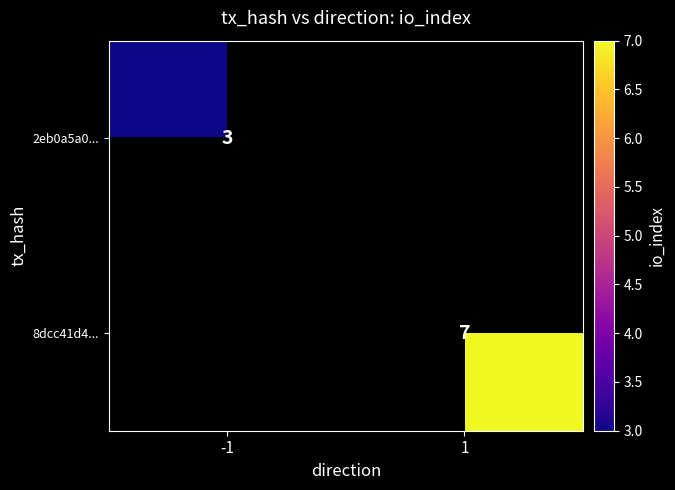

True or false: 8dcc41d4... has a value of 7 at 1.

True